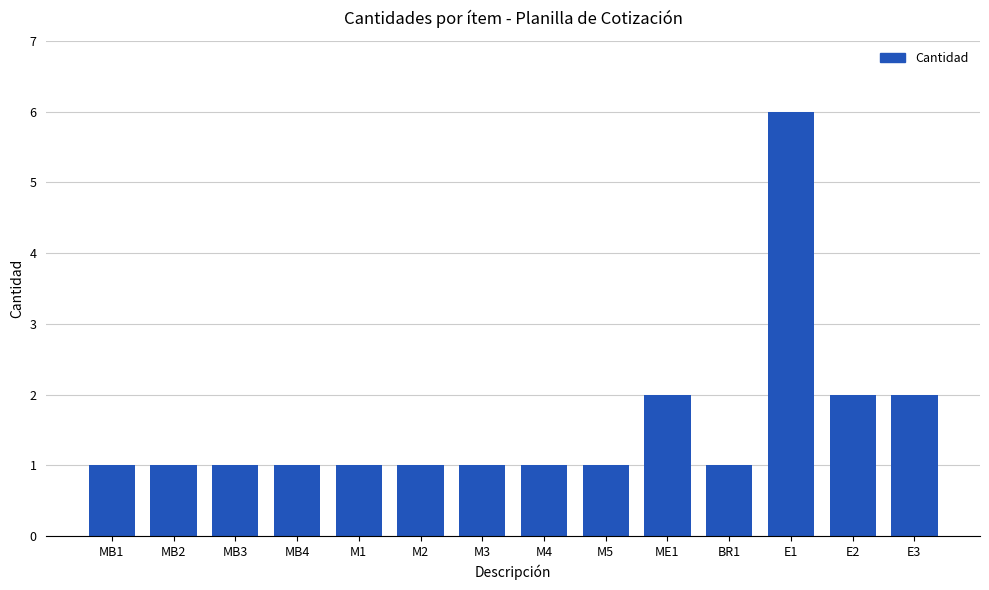

Approximately how many times larger is the value at M4 compared to BR1?

1.0